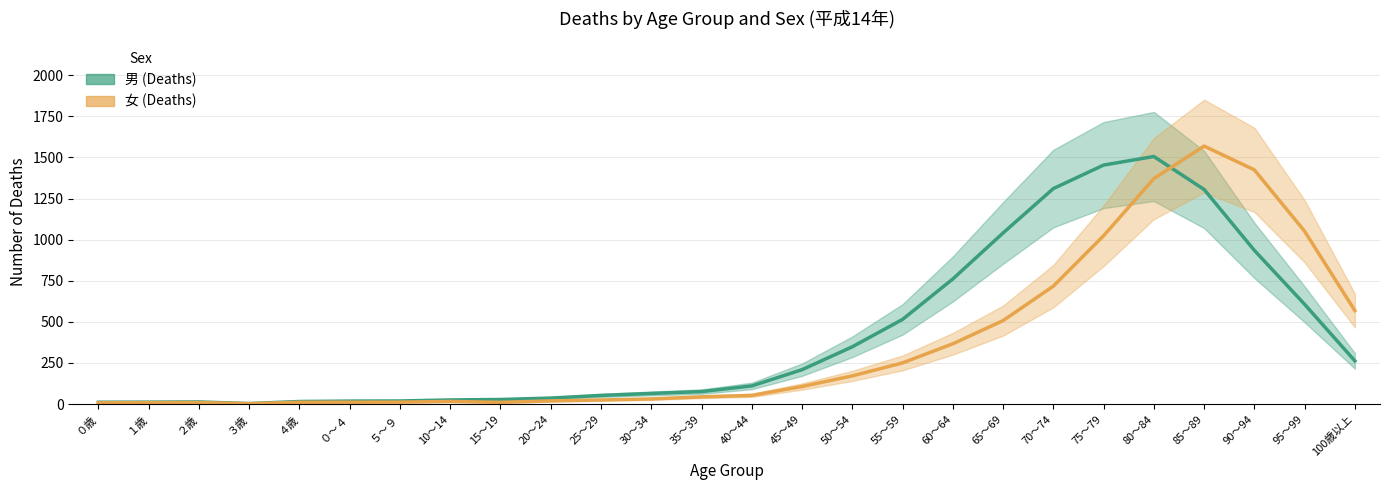

Which series has the largest range (max minus min)?

女 trend